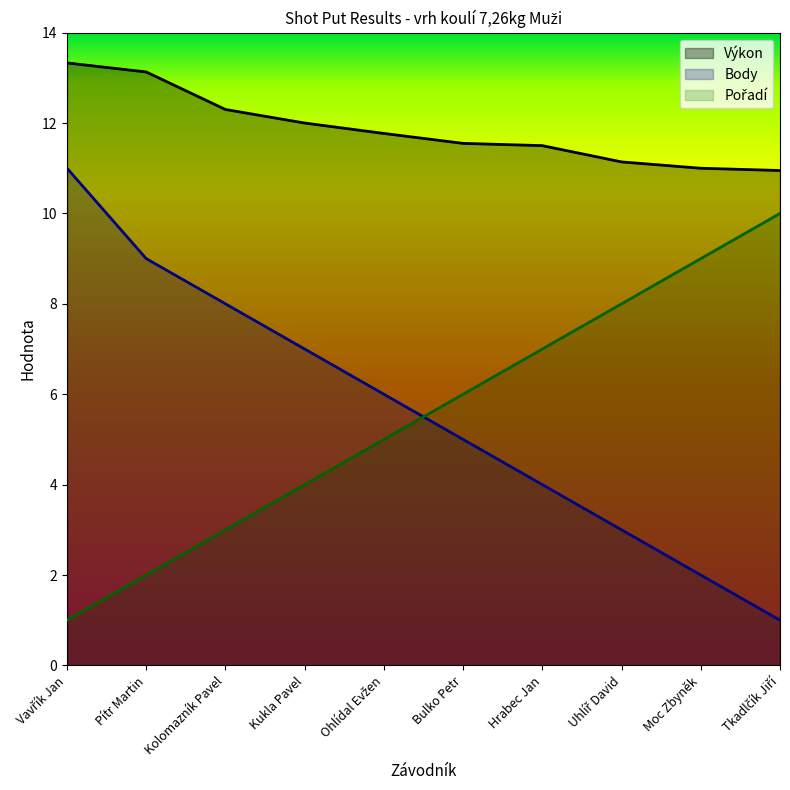

True or false: Body and Výkon intersect in this chart.

False